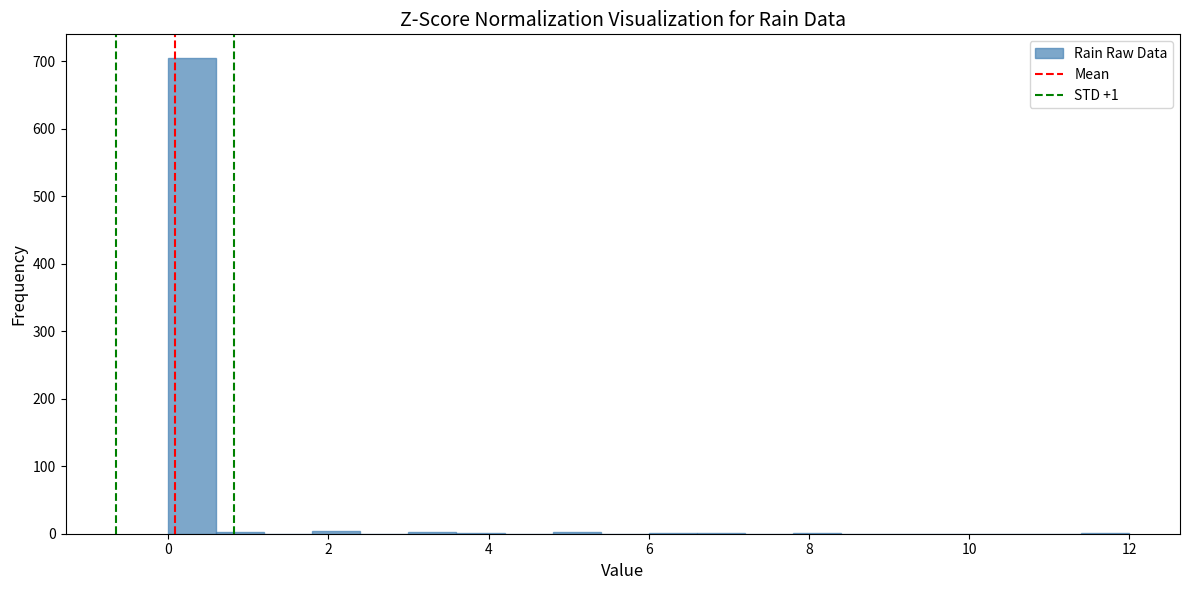

Read against the x-axis, roughly where is the centre of the tallest bar?

0.4